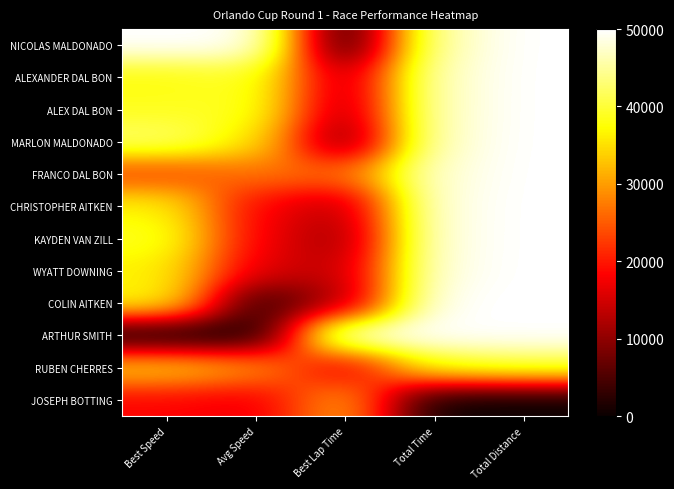

Reading right to left, transcribe all the data shown in this chart.

NICOLAS MALDONADO: Total Distance=50000.0	Total Time=46127.3	Best Lap Time=0.0	Avg Speed=50000.0	Best Speed=50000.0
ALEXANDER DAL BON: Total Distance=50000.0	Total Time=46911.3	Best Lap Time=11786.8	Avg Speed=39410.3	Best Speed=37721.4
ALEX DAL BON: Total Distance=50000.0	Total Time=46932.6	Best Lap Time=10847.3	Avg Speed=39125.9	Best Speed=38685.6
MARLON MALDONADO: Total Distance=50000.0	Total Time=47185.2	Best Lap Time=6986.7	Avg Speed=35769.8	Best Speed=42680.0
FRANCO DAL BON: Total Distance=50000.0	Total Time=47864.7	Best Lap Time=26084.7	Avg Speed=26858.2	Best Speed=23238.9
CHRISTOPHER AITKEN: Total Distance=50000.0	Total Time=48538.3	Best Lap Time=12777.6	Avg Speed=18202.5	Best Speed=36698.2
KAYDEN VAN ZILL: Total Distance=50000.0	Total Time=48568.0	Best Lap Time=10608.1	Avg Speed=17823.3	Best Speed=38931.5
WYATT DOWNING: Total Distance=50000.0	Total Time=48705.3	Best Lap Time=13119.2	Avg Speed=16088.4	Best Speed=36353.8
COLIN AITKEN: Total Distance=50000.0	Total Time=49778.1	Best Lap Time=12128.5	Avg Speed=2711.4	Best Speed=37367.2
ARTHUR SMITH: Total Distance=50000.0	Total Time=50000.0	Best Lap Time=50000.0	Avg Speed=0.0	Best Speed=0.0
RUBEN CHERRES: Total Distance=40000.0	Total Time=38049.0	Best Lap Time=15374.1	Avg Speed=29873.0	Best Speed=34041.7
JOSEPH BOTTING: Total Distance=0.0	Total Time=0.0	Best Lap Time=31004.4	Avg Speed=16865.8	Best Speed=18358.9